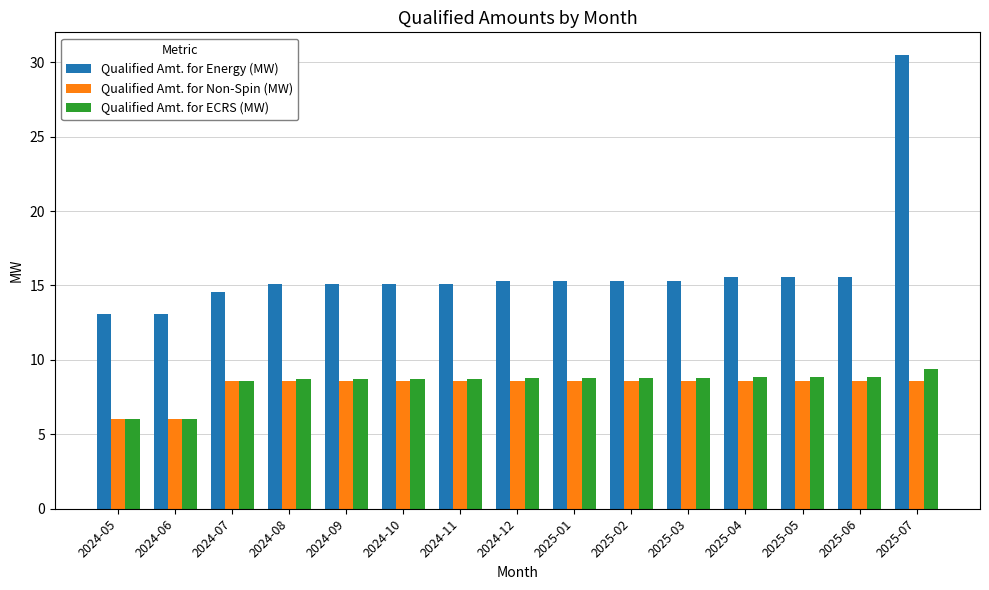

At which category is the sum across all series the highest?

2025-07